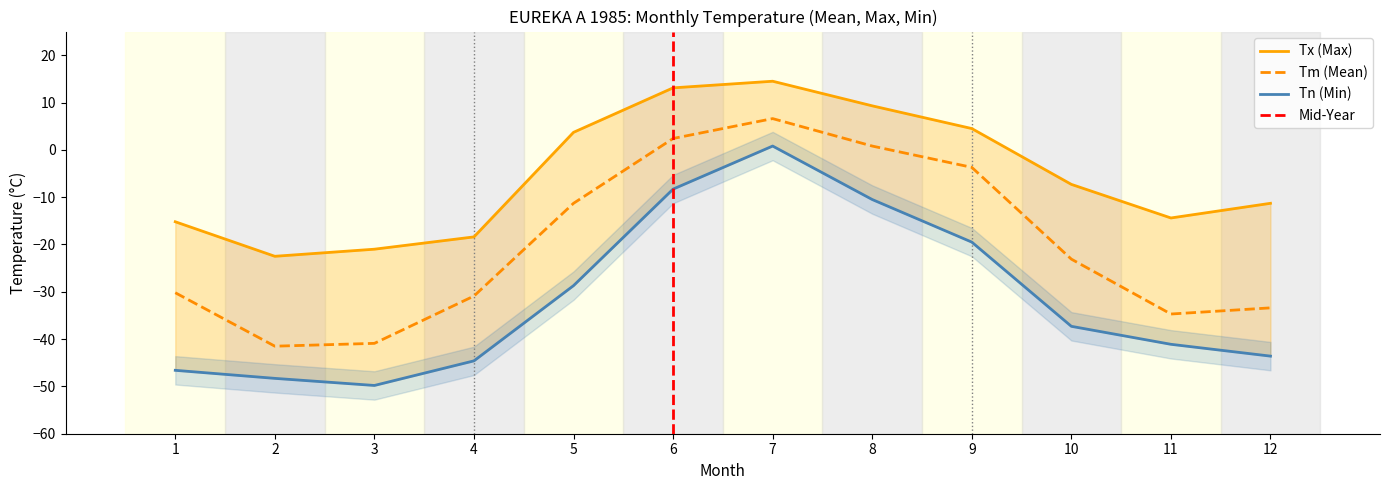

How many interior local peaks does the Tx series have?

1